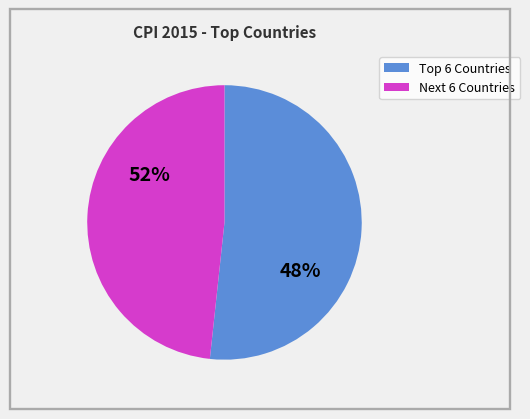

The United Kingdom slice represents 1% of the pie. True or false?

False